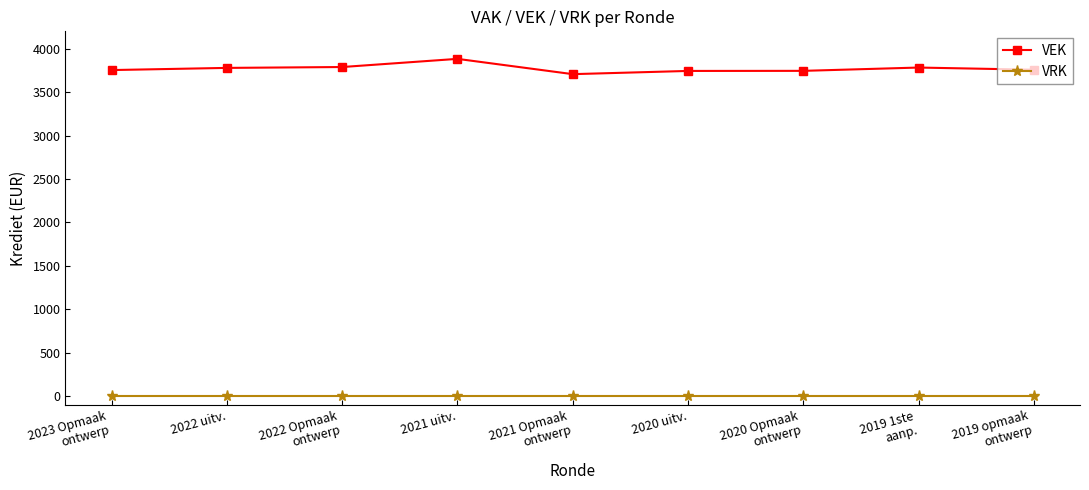

True or false: VEK and VRK intersect in this chart.

False